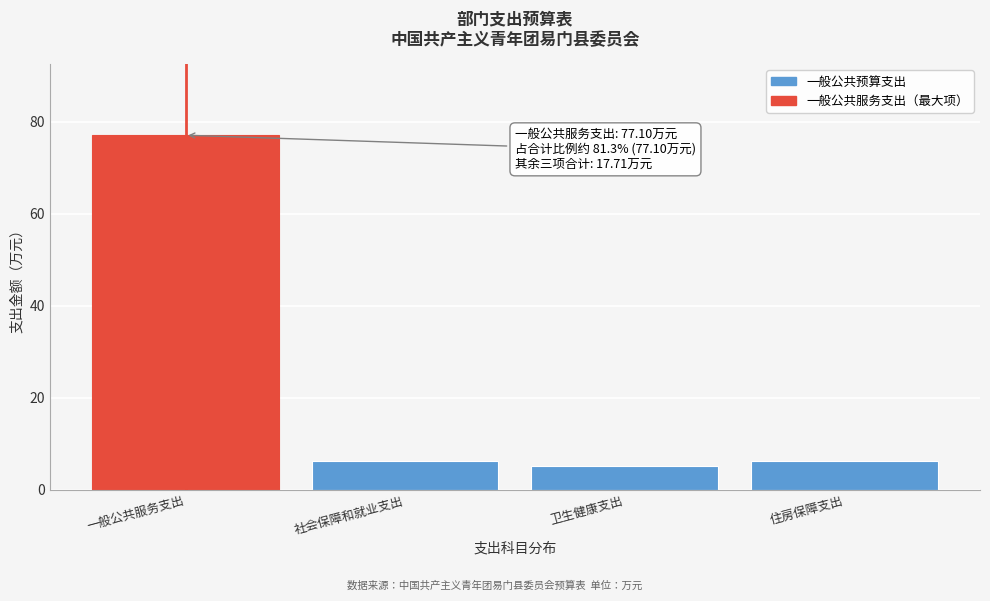

Reading left to right, what are all the values shown in this chart?

77.1	6.3	5.1	6.3